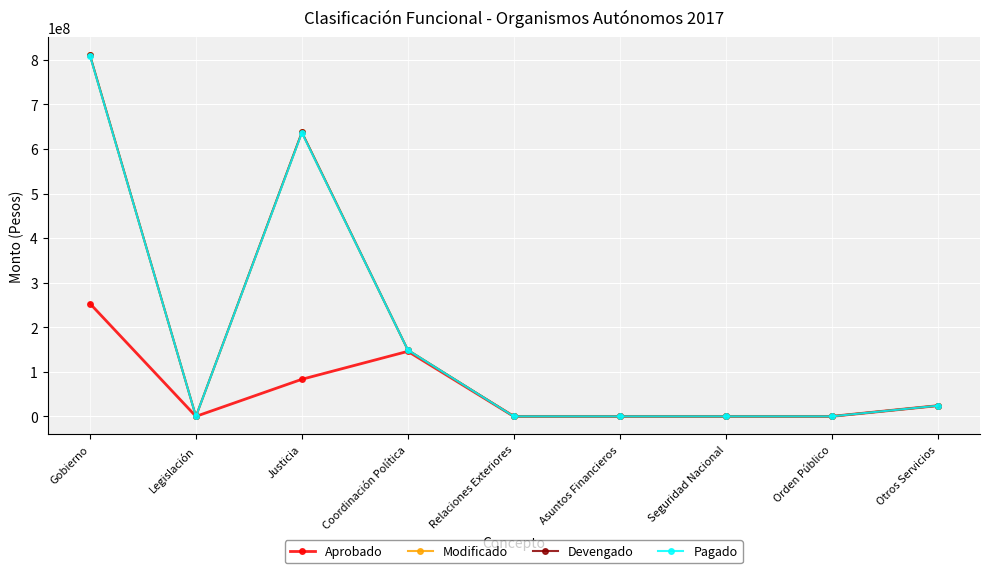

True or false: Devengado has a value of 471932712 at Gobierno.

False